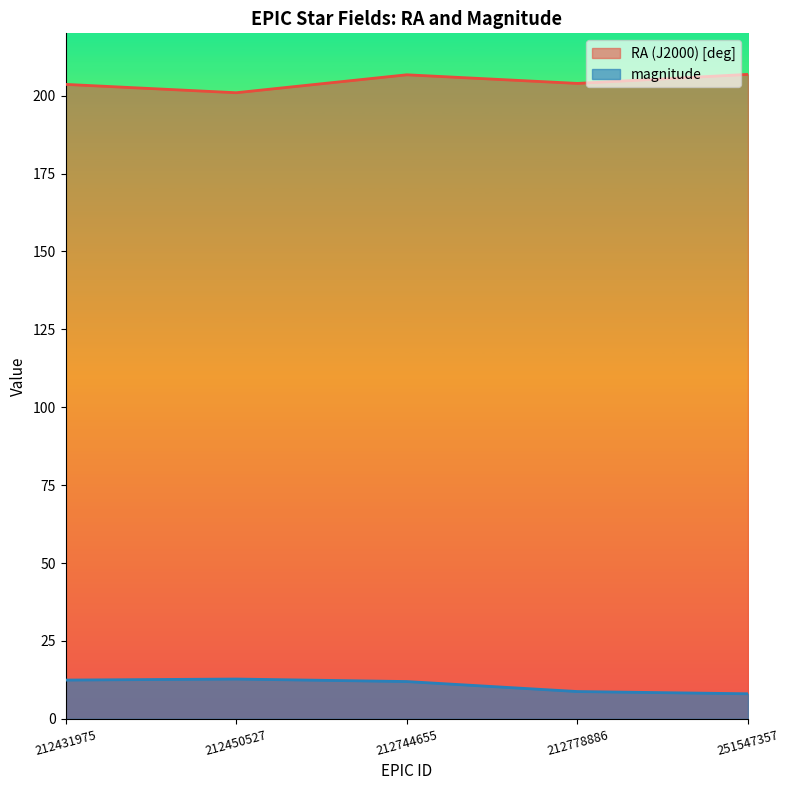

The value of magnitude at 212778886 is 13.2. True or false?

False